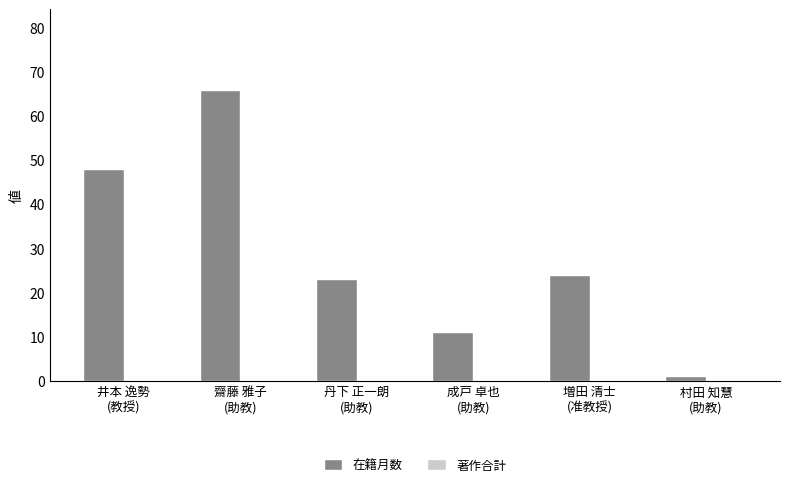

What is the label of the 2nd bar from the right?

増田 清士
(准教授)